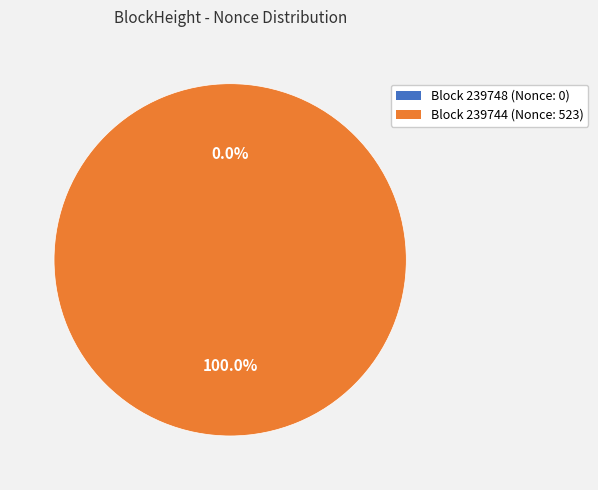

To the nearest percent, what is the difference between the 239748 and 239744 slice percentages?

100%